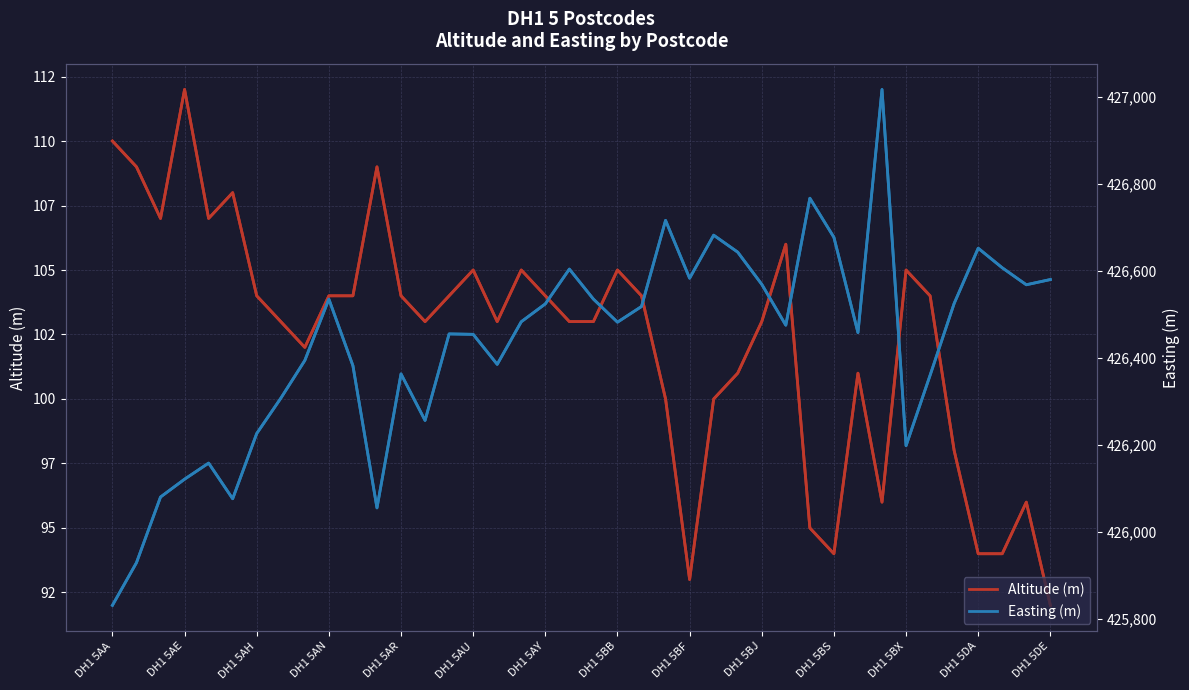

True or false: Altitude (m) and Easting (m) cross at least once.

False